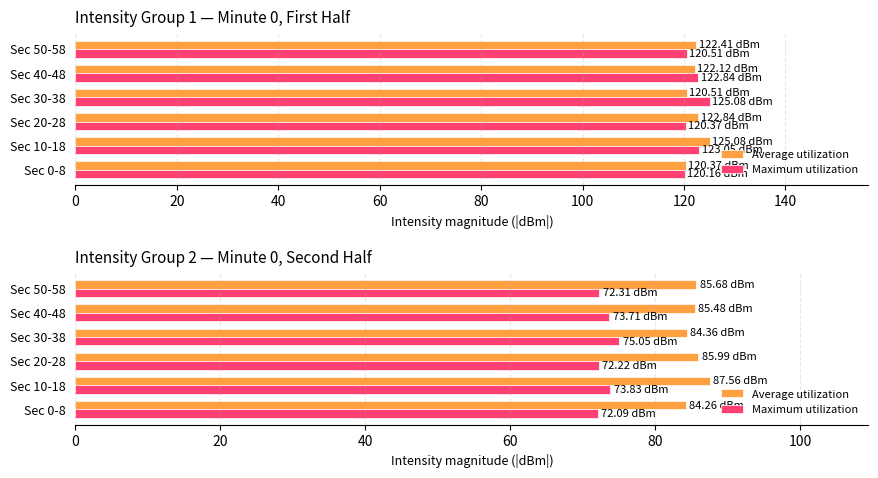

Between Sec 10-18 and Sec 30-38, which series saw the biggest shift?

Average utilization